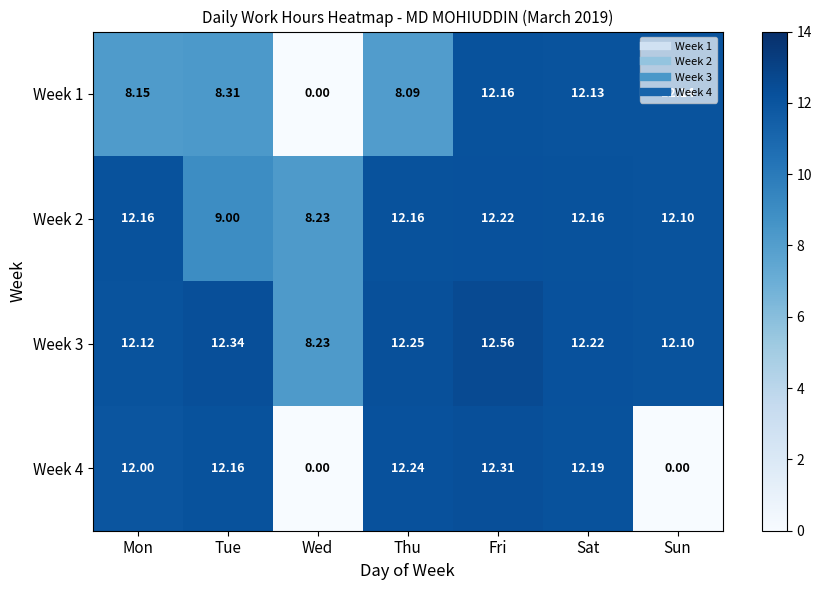

At which label does Week 3 reach its minimum?

Wed